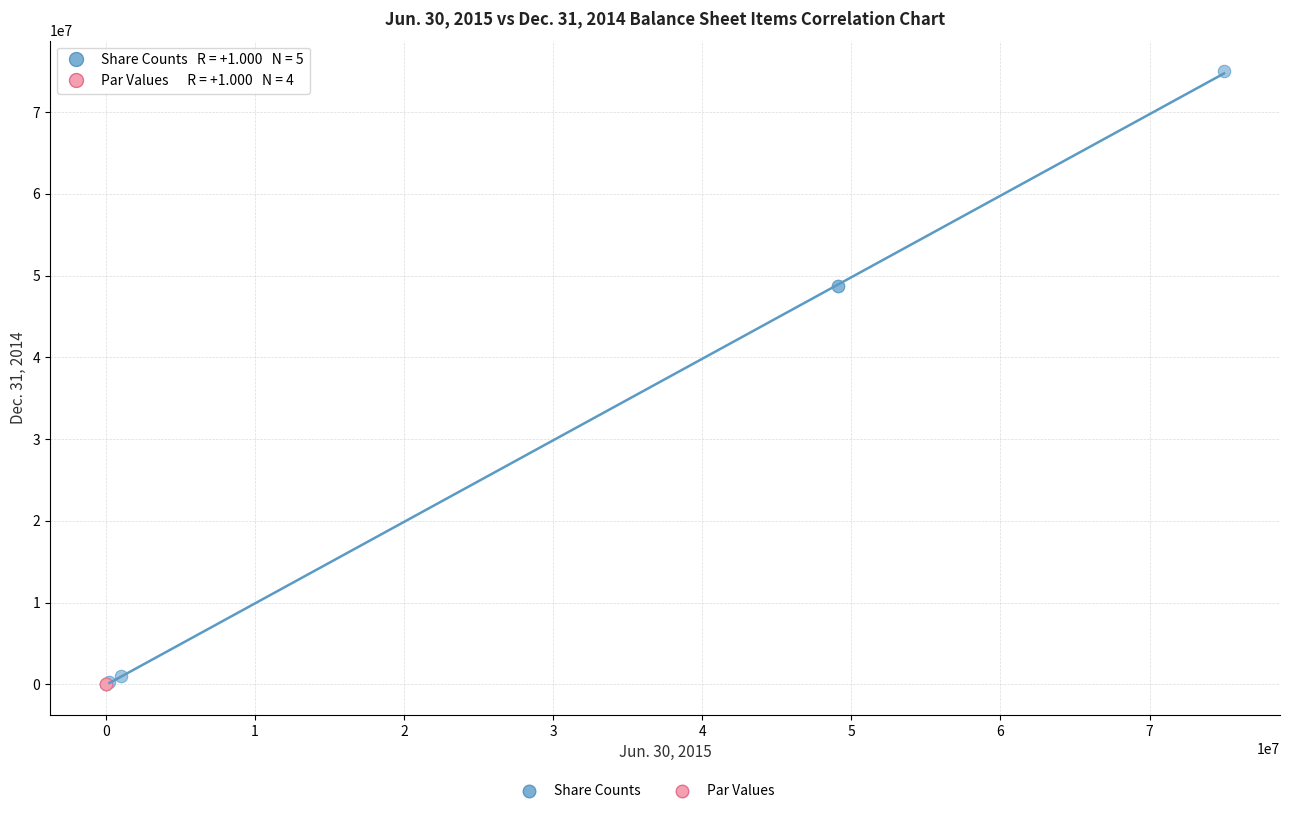

Which series reaches the maximum Y coordinate?

Share Counts